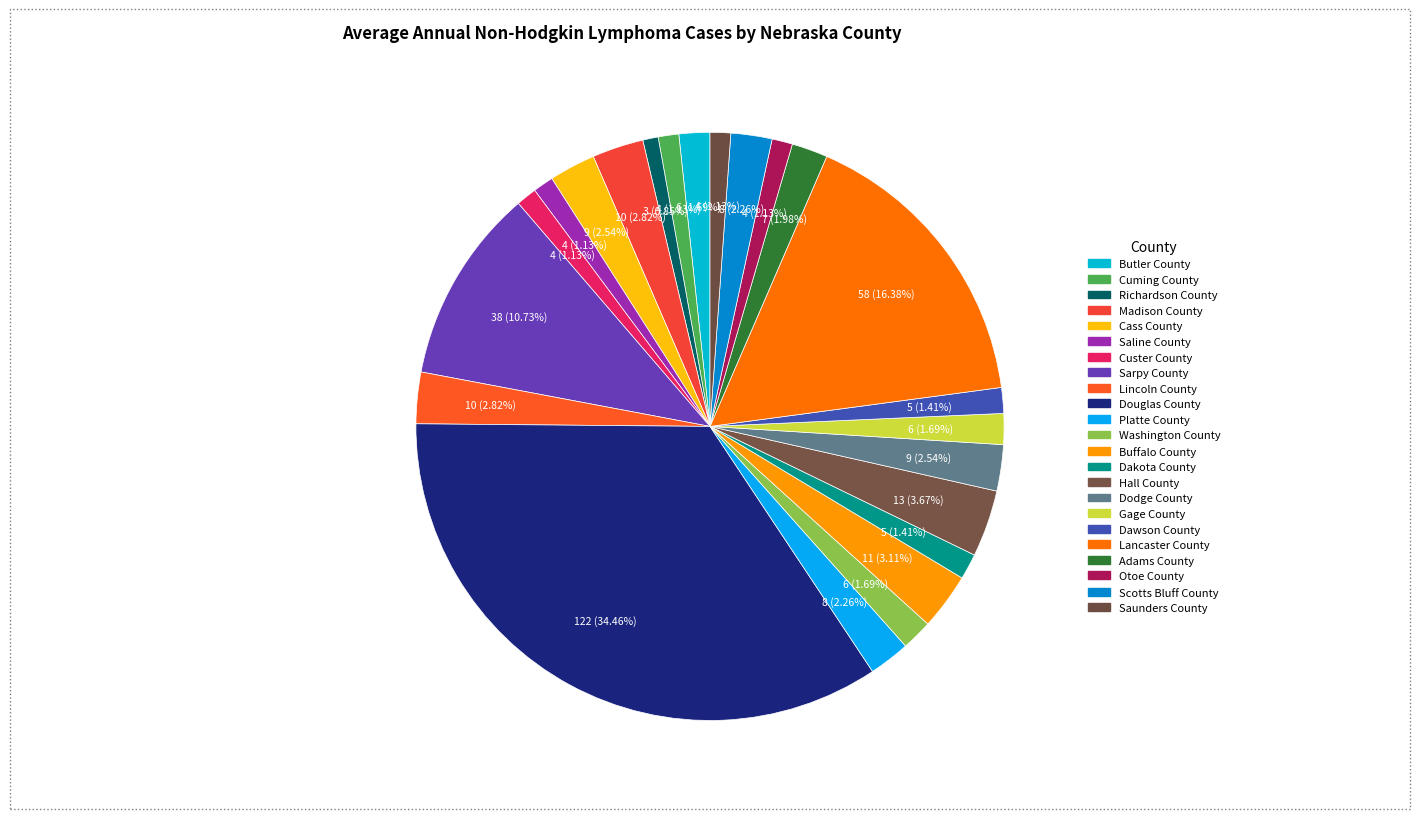

What percentage is the Douglas County slice, to the nearest percent?

34%